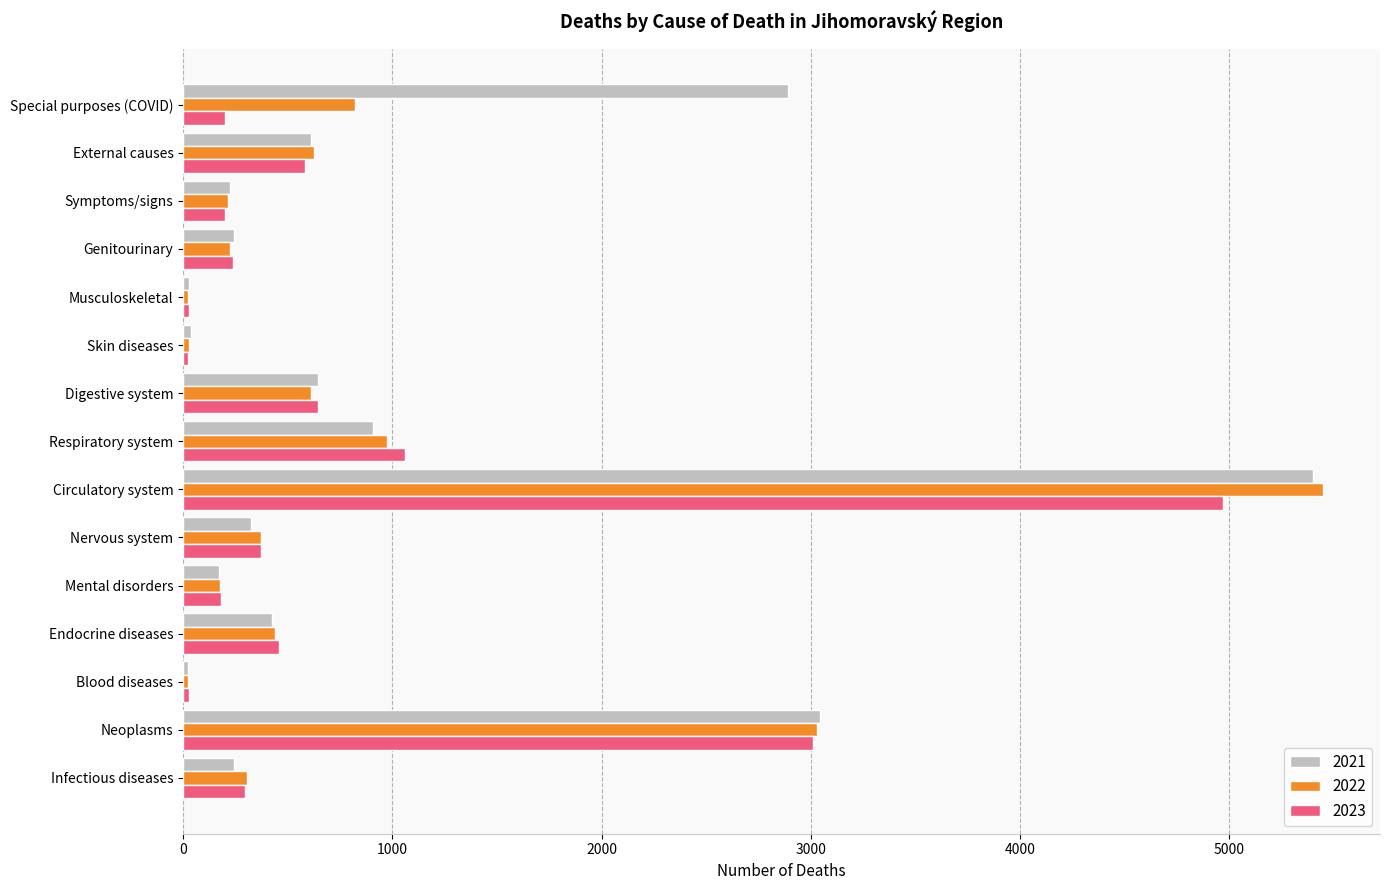

What is the total value across all series at Digestive system?

1898